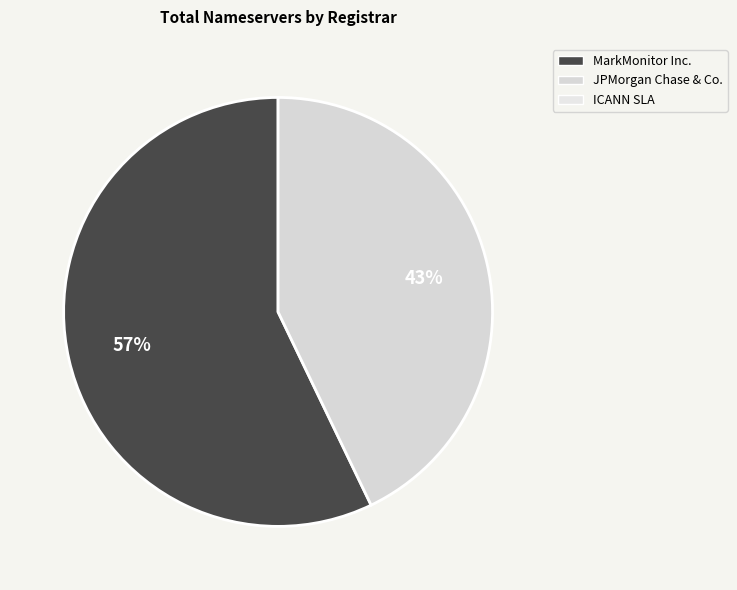

Is there a majority slice in this chart?

Yes